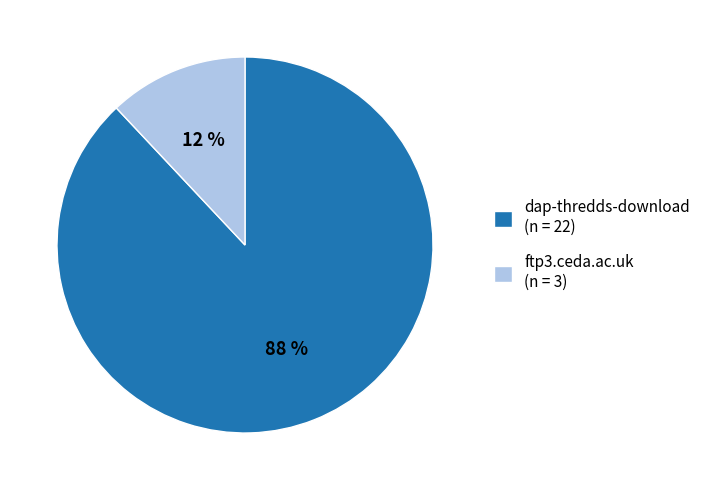

What percentage is the ftp3.ceda.ac.uk slice, to the nearest percent?

12%